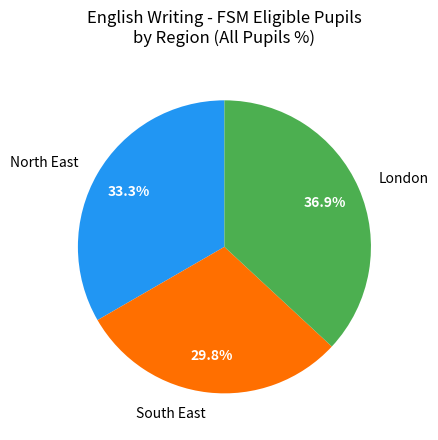

Combined, what portion of the pie is North East and South East?

63.1%